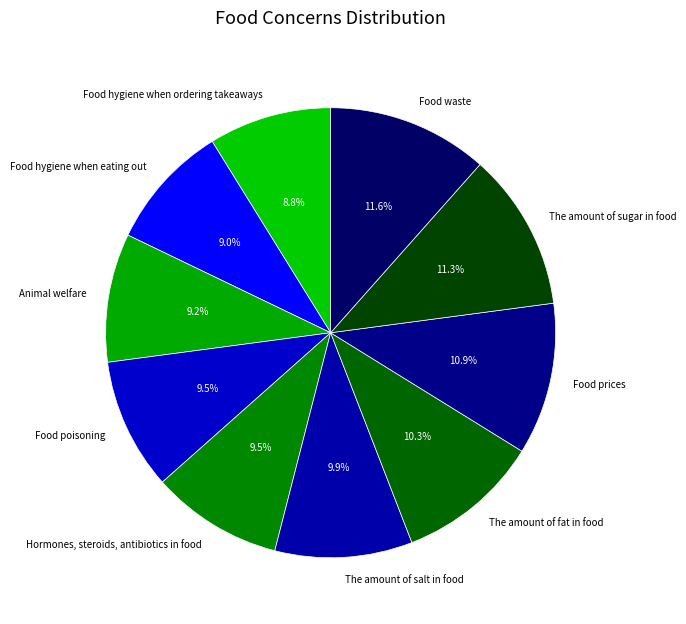

True or false: Food hygiene when eating out accounts for 20% of the total.

False